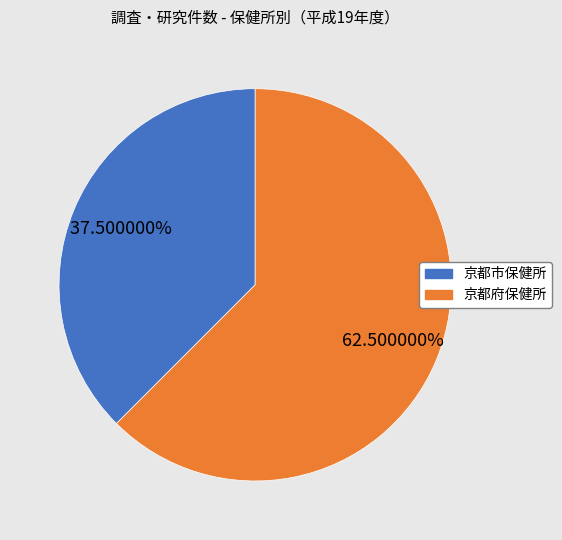

Does any single category account for the majority?

Yes